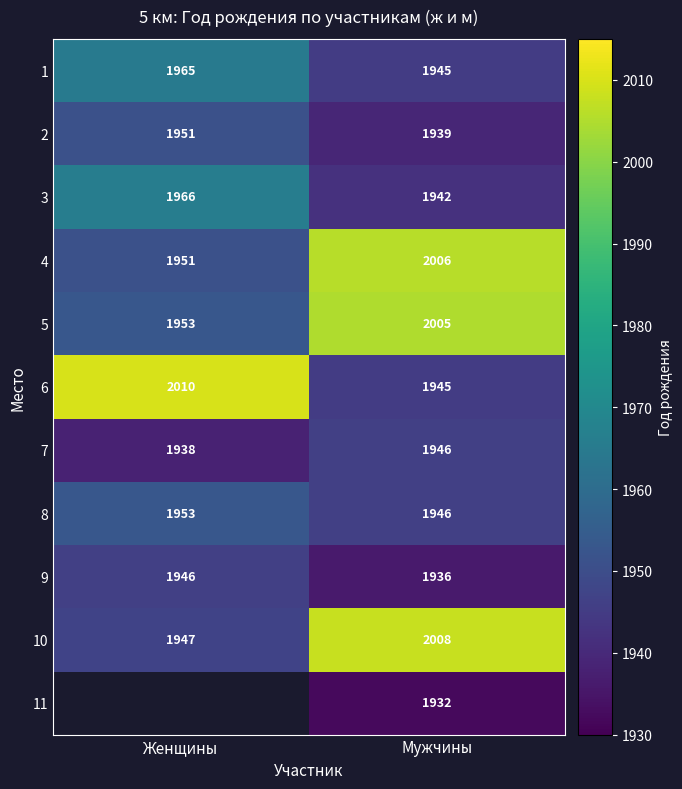

What is the smallest value displayed?

1932.0